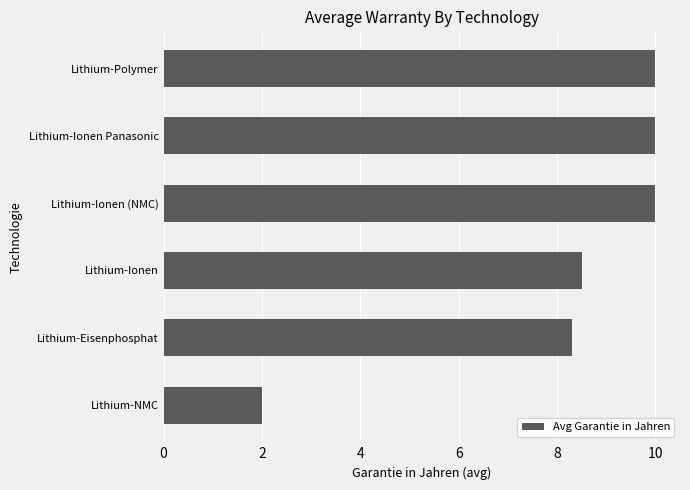

Reading bottom to top, what are all the values shown in this chart?

2.0	8.3	8.5	10.0	10.0	10.0